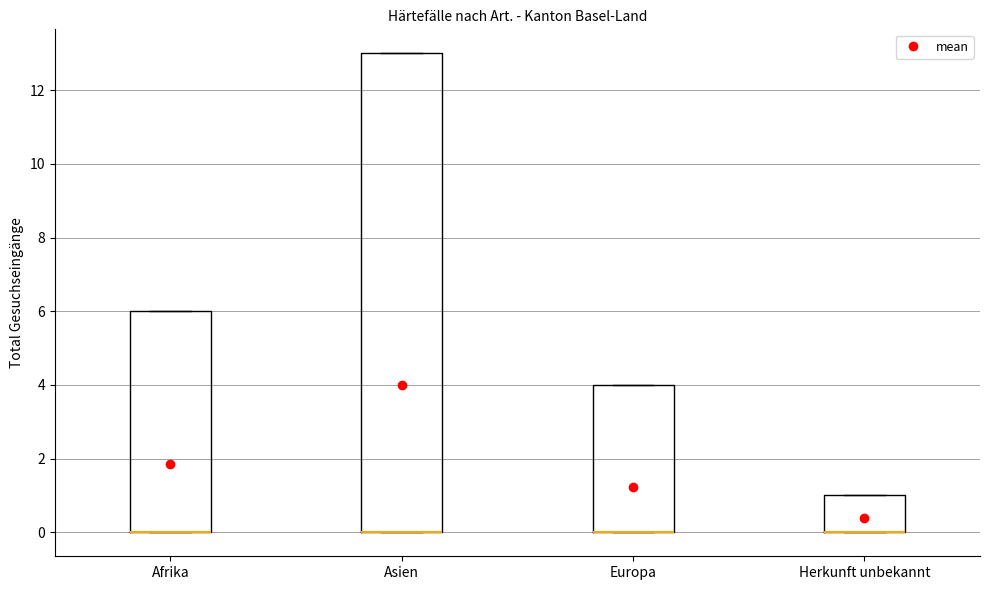

Reading left to right, transcribe this box plot: for each box, give where its median line is, the range the box spans, and where its two whiskers end, as read against the y-axis. The values are not printed on the chart, so give them approximately, as read against the axis.

Afrika: median 0 (drawn on the box's lower edge), box 0 to 6, whiskers 0 to 6
Asien: median 0 (drawn on the box's lower edge), box 0 to 13, whiskers 0 to 13
Europa: median 0 (drawn on the box's lower edge), box 0 to 4, whiskers 0 to 4
Herkunft unbekannt: median 0 (drawn on the box's lower edge), box 0 to 1, whiskers 0 to 1